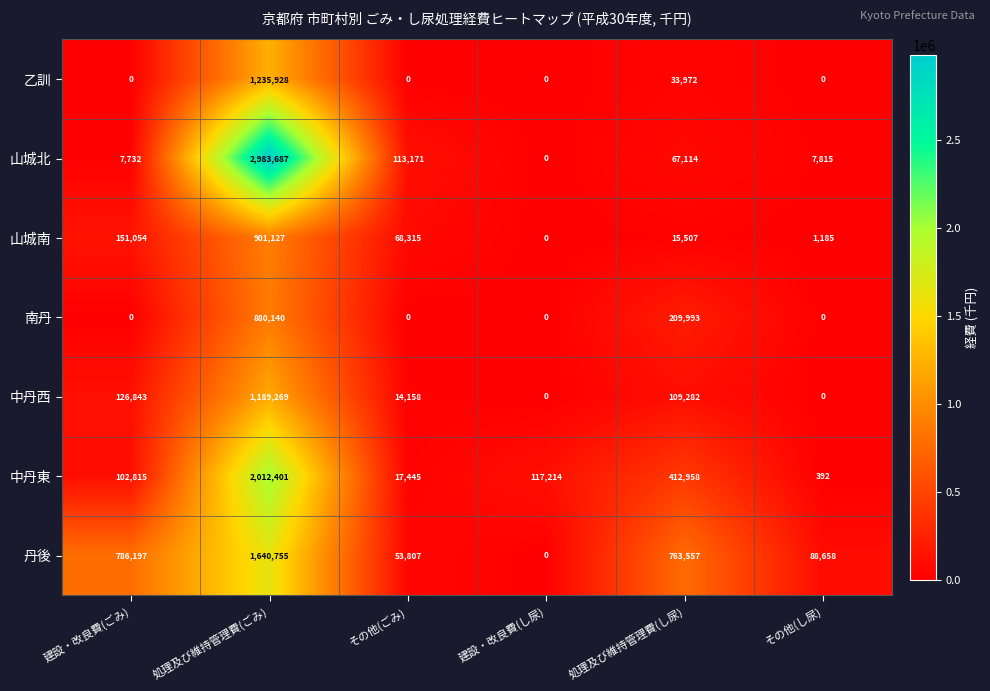

Read the 中丹西 value at 処理及び維持管理費(し尿), to the nearest 10.

109280